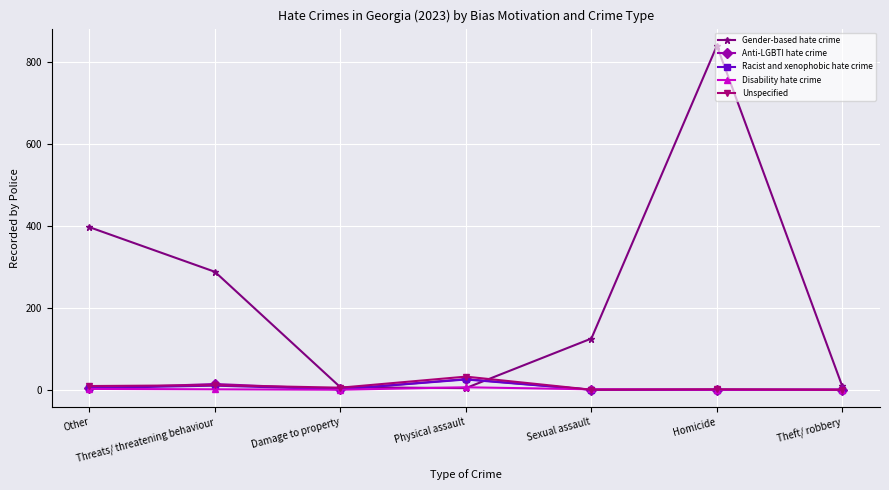

Which series changed the most between Physical assault and Homicide?

Gender-based hate crime